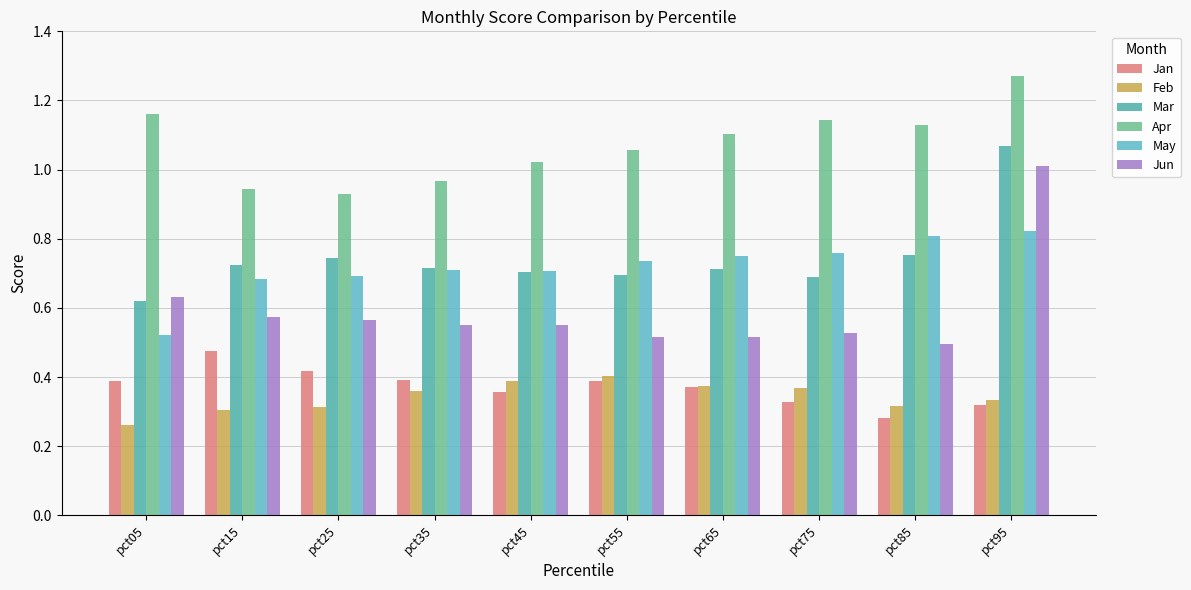

Which has a higher value, pct25 or pct35?

pct25